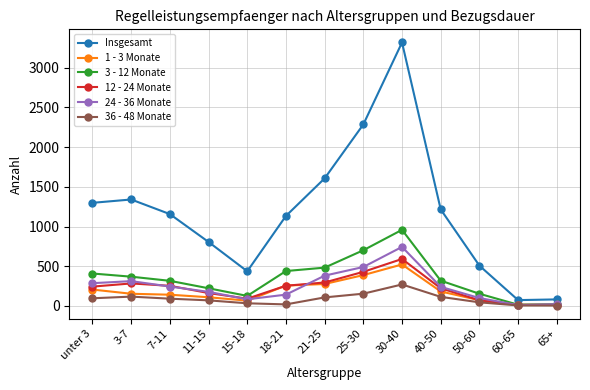

At which category is the sum across all series the highest?

30-40